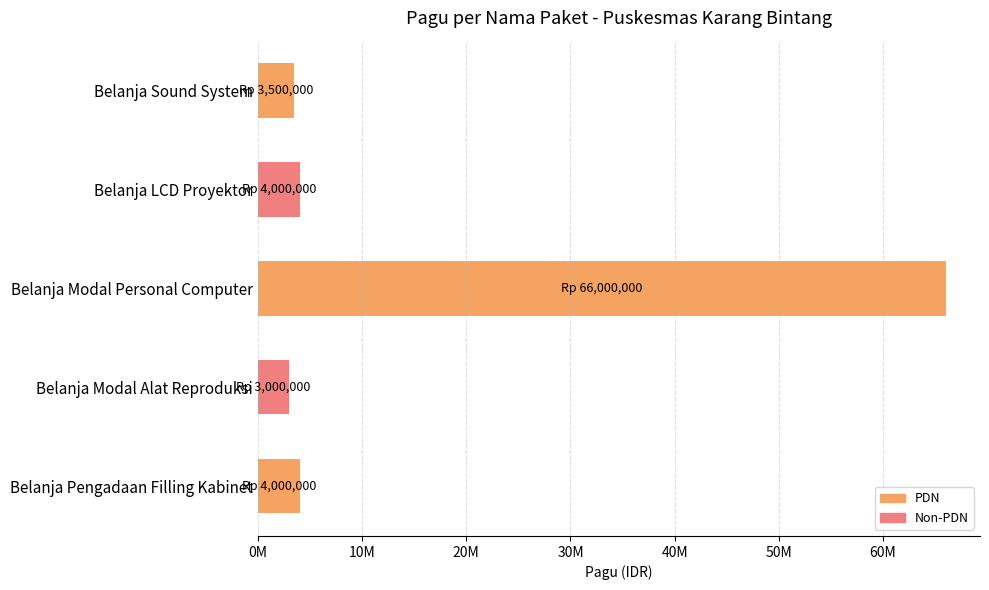

Are the bars horizontal?

Yes